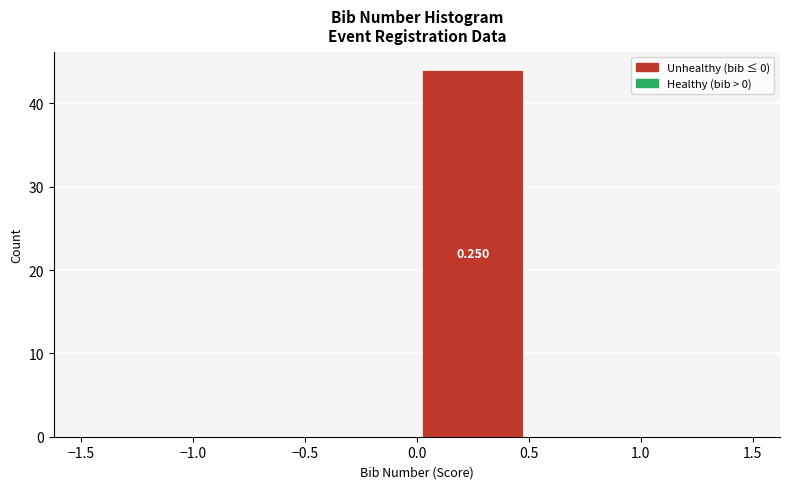

Which range on the x-axis has the tallest bar?

0.0 to 0.5